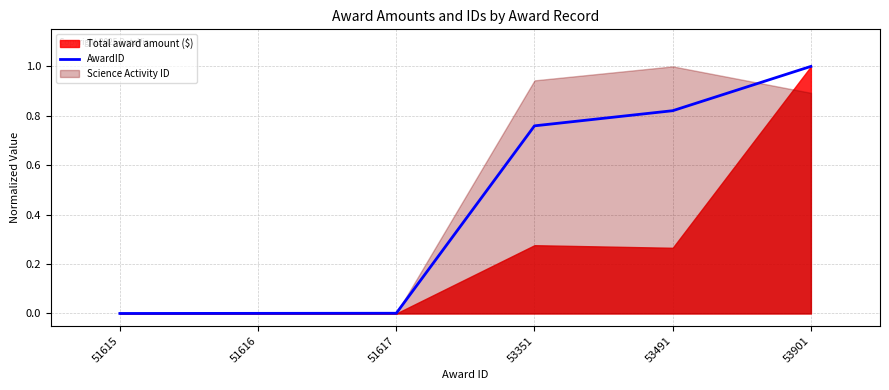

Reading left to right, extract all data points from this chart.

51615=0.0	51616=0.0	51617=0.0	53351=0.8	53491=0.8	53901=1.0